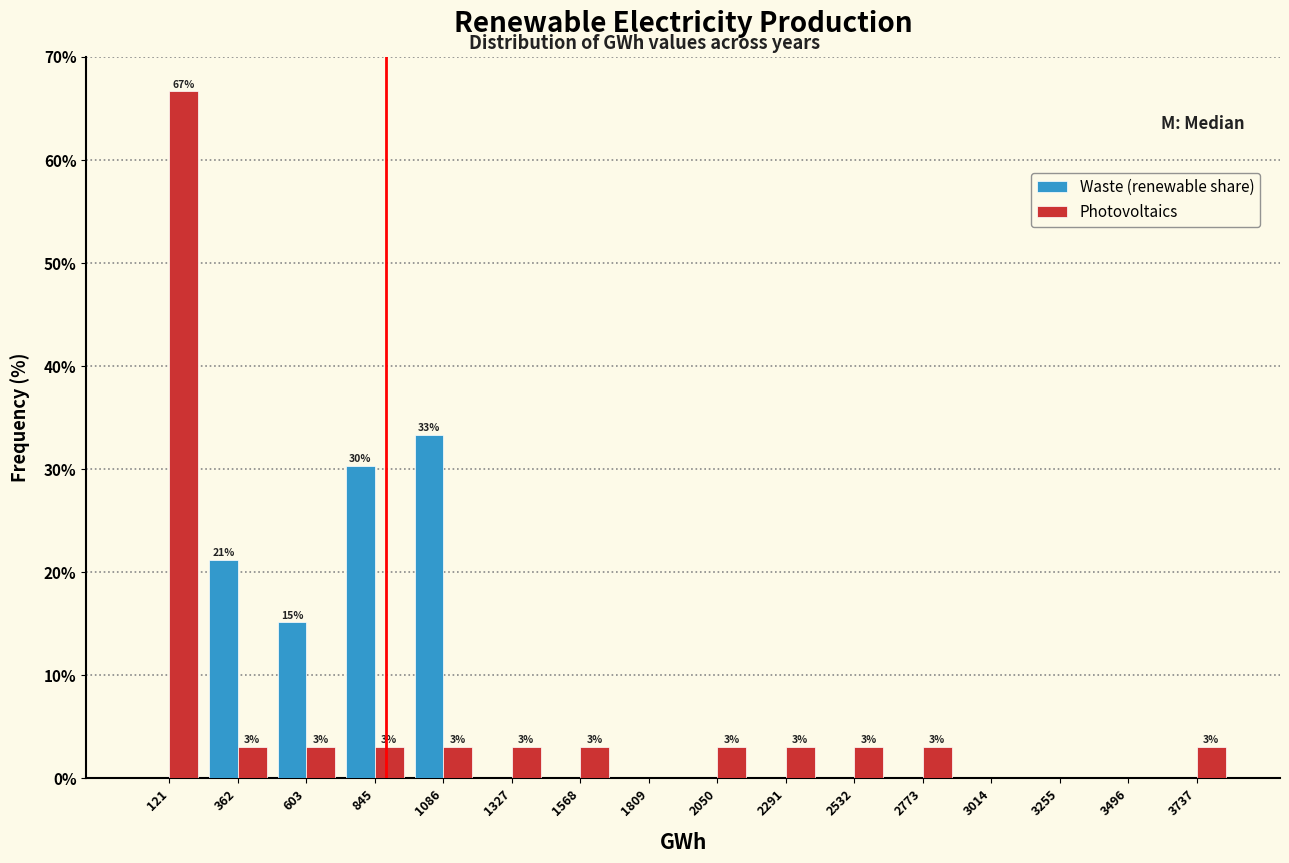

In the Photovoltaics series, which range on the x-axis has the tallest bar?

0 to 250